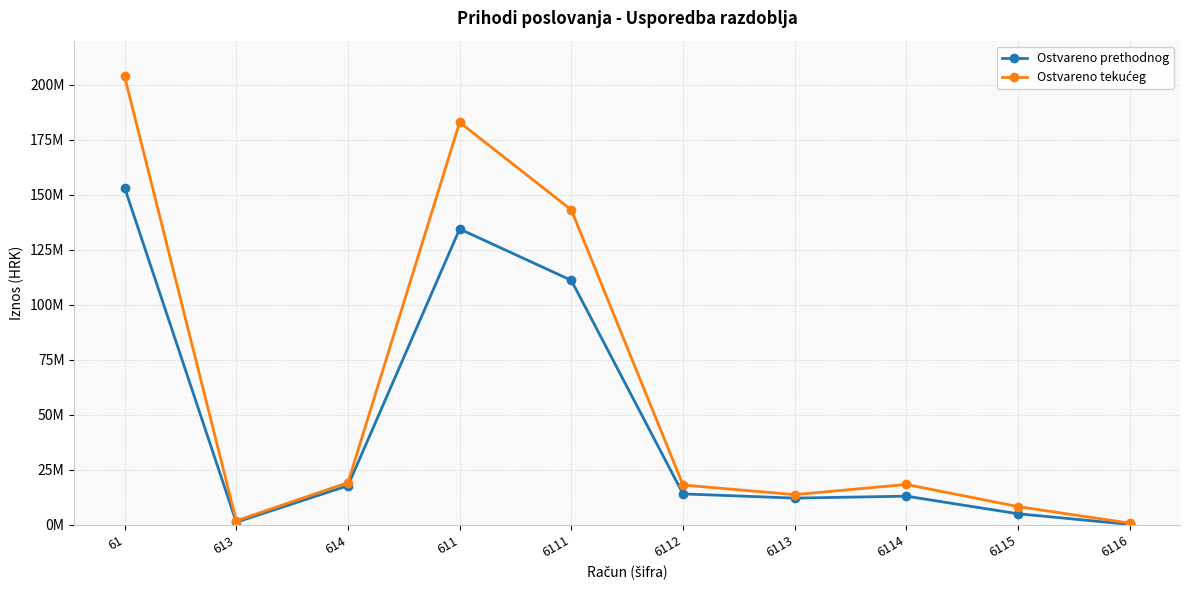

Is this an area chart (filled region under the line)?

No